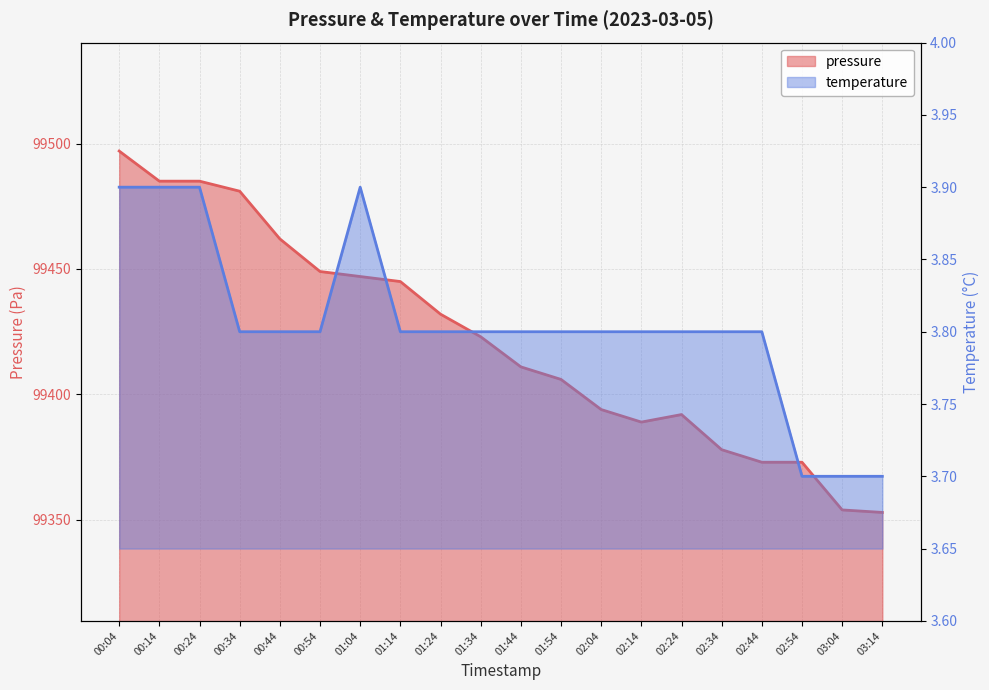

True or false: temperature and pressure intersect in this chart.

False